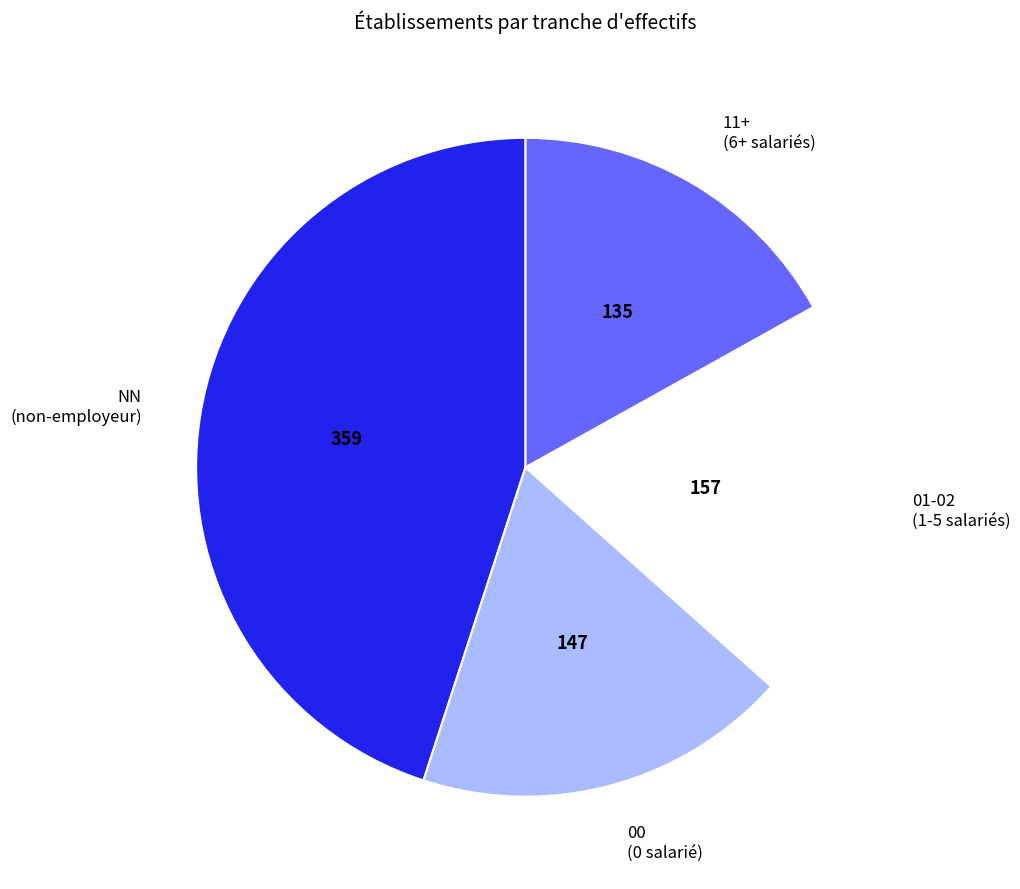

Which slice is the largest?

NN (non-employeur)